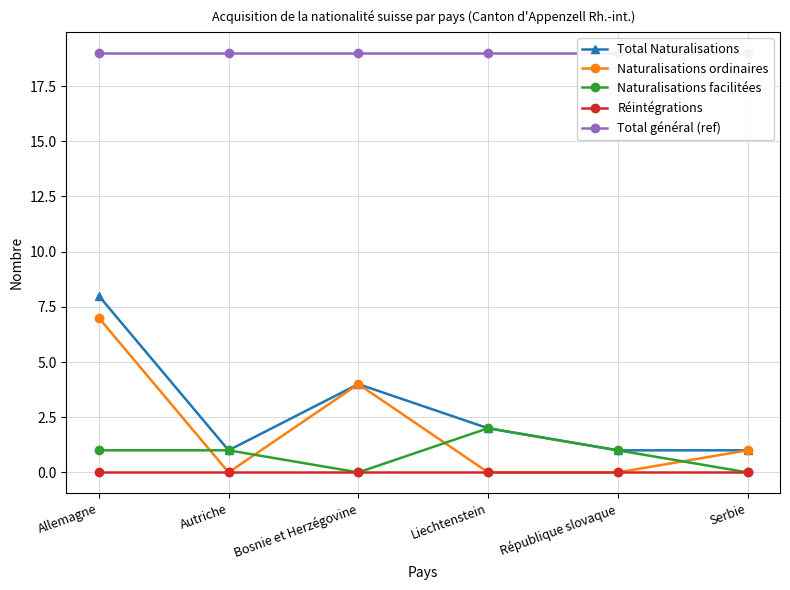

Is the value of Total Naturalisations at République slovaque greater than the value of Réintégrations at Bosnie et Herzégovine?

Yes